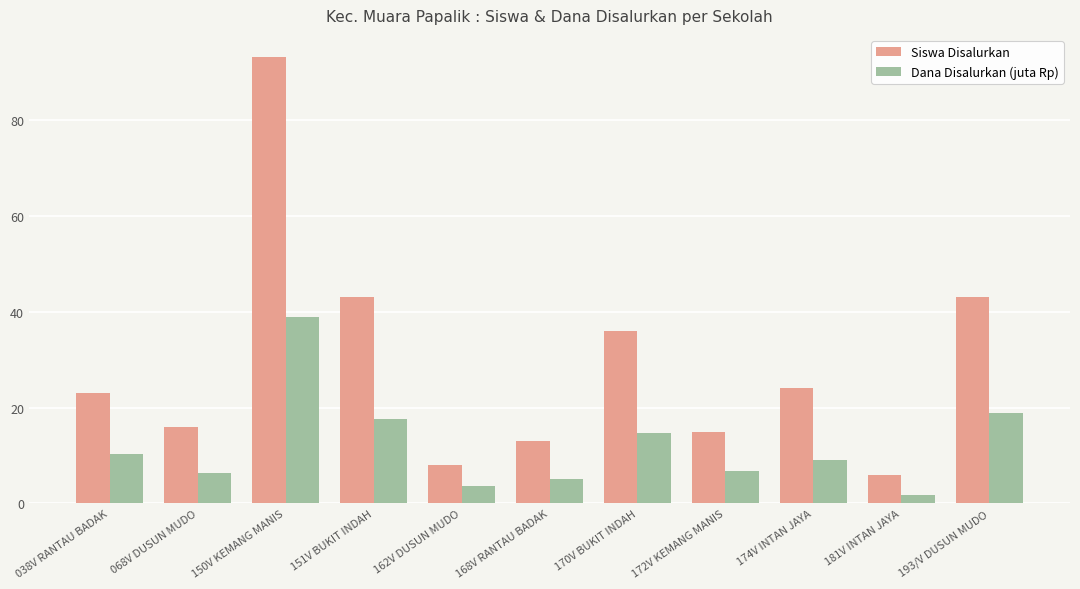

At 068V DUSUN MUDO, list the series in order from smallest to largest.

Dana Disalurkan (juta Rp), Siswa Disalurkan